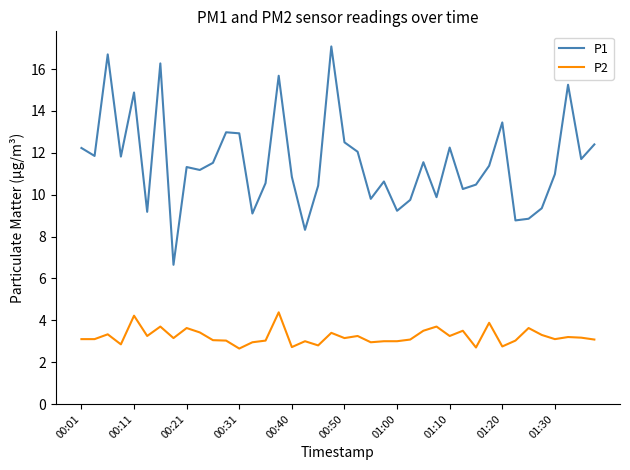

What is the sum of all P2 values?

129.0